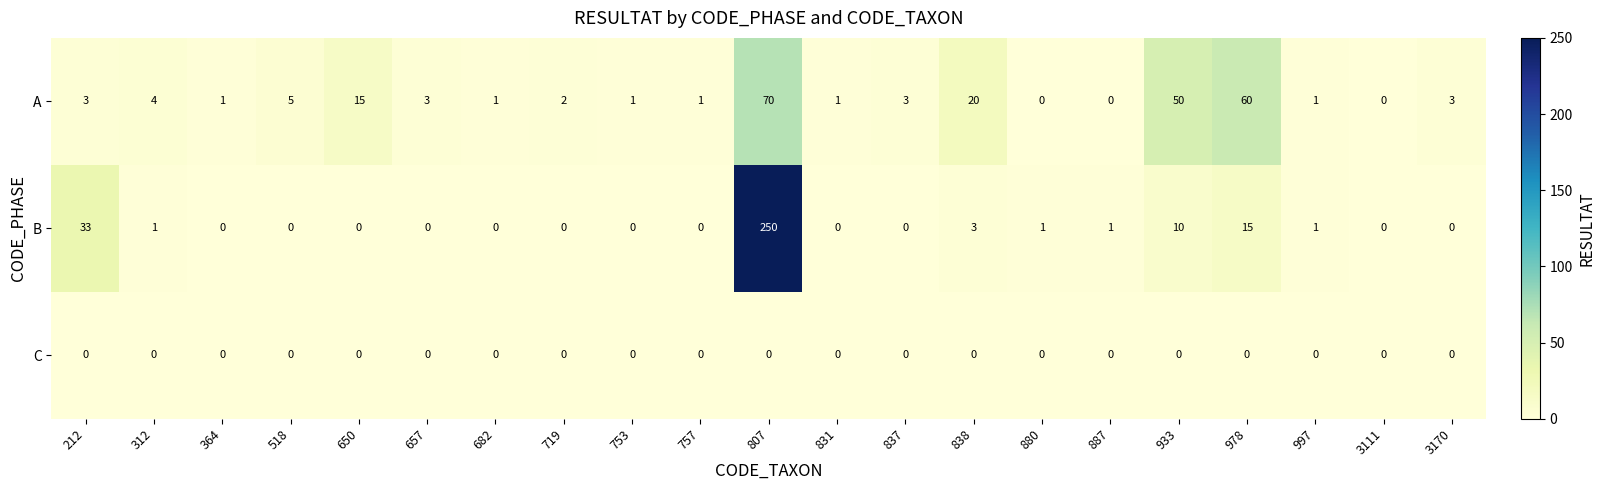

What is the difference between the highest and lowest values at 997?

1